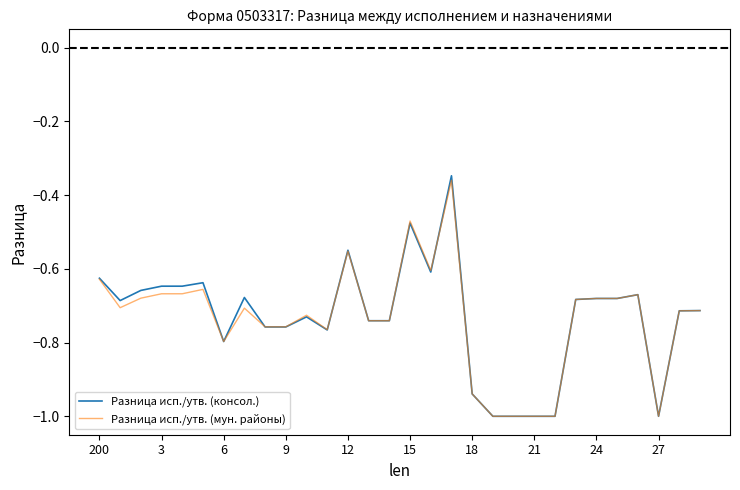

How many lines are shown in the chart?

2